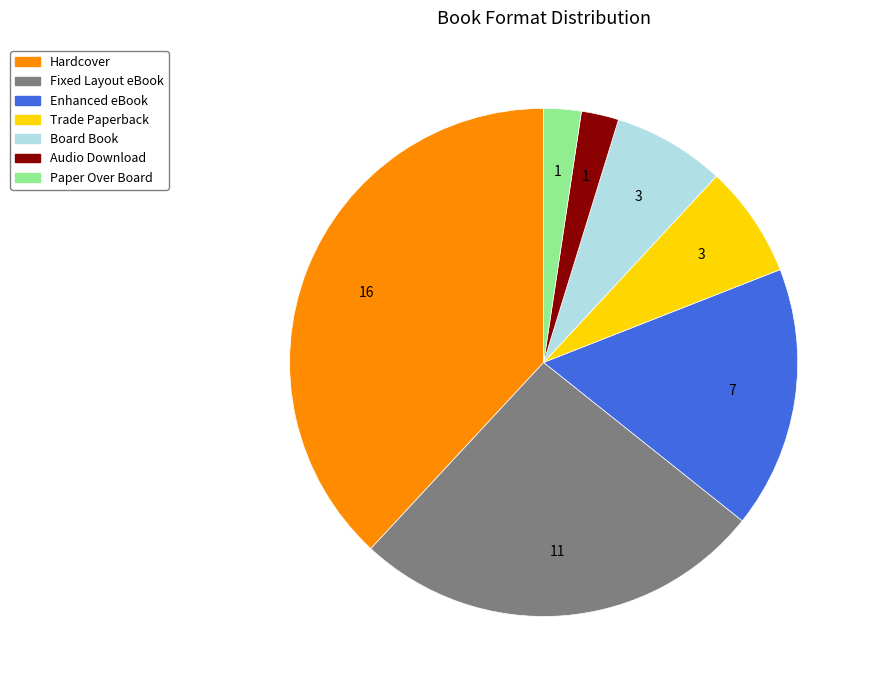

The Hardcover slice represents 38% of the pie. True or false?

True